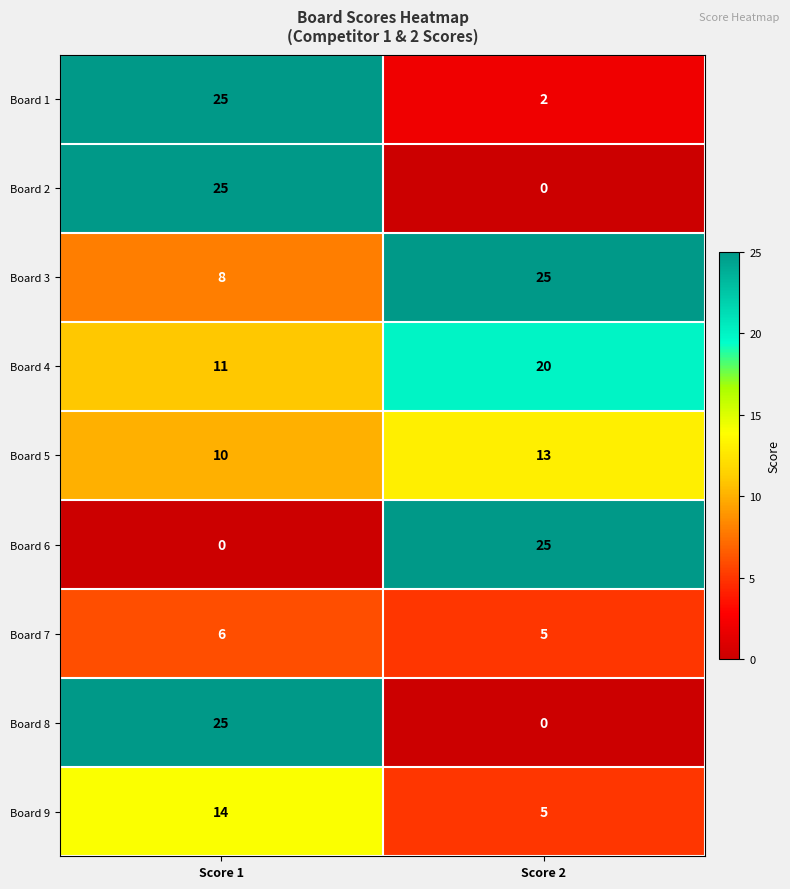

What is the maximum value shown in the chart?

25